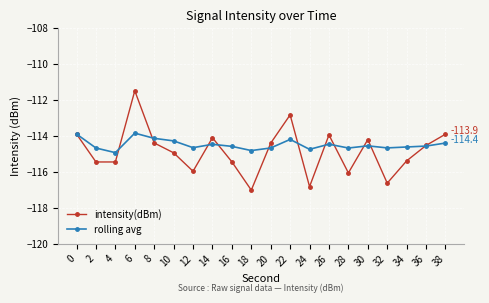

Which series has the widest spread of values?

intensity(dBm)